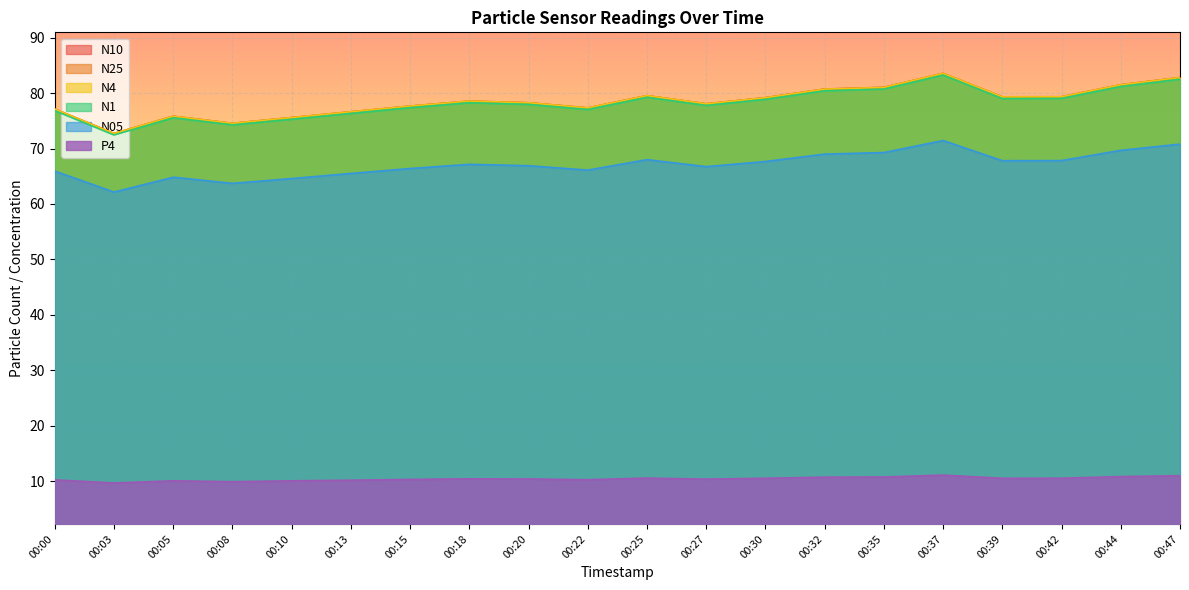

Between 00:10 and 00:20, which series saw the biggest shift?

N25